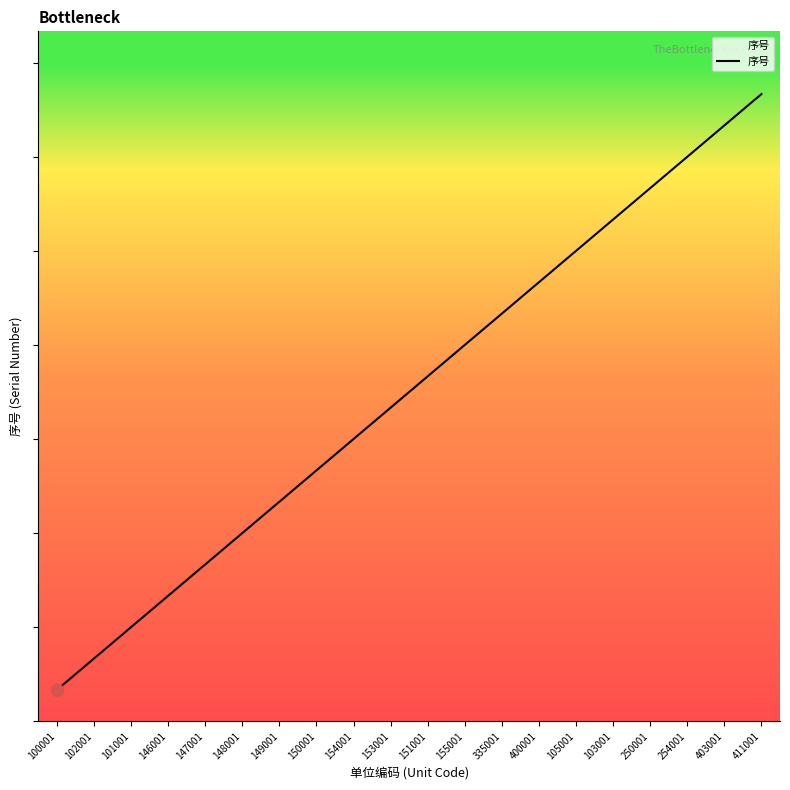

Which has a higher value, 250001 or 102001?

250001